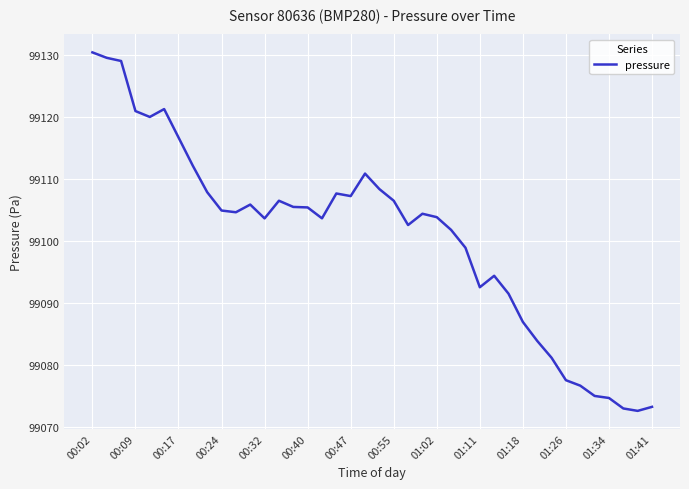

Count the number of categories in the chart.

40